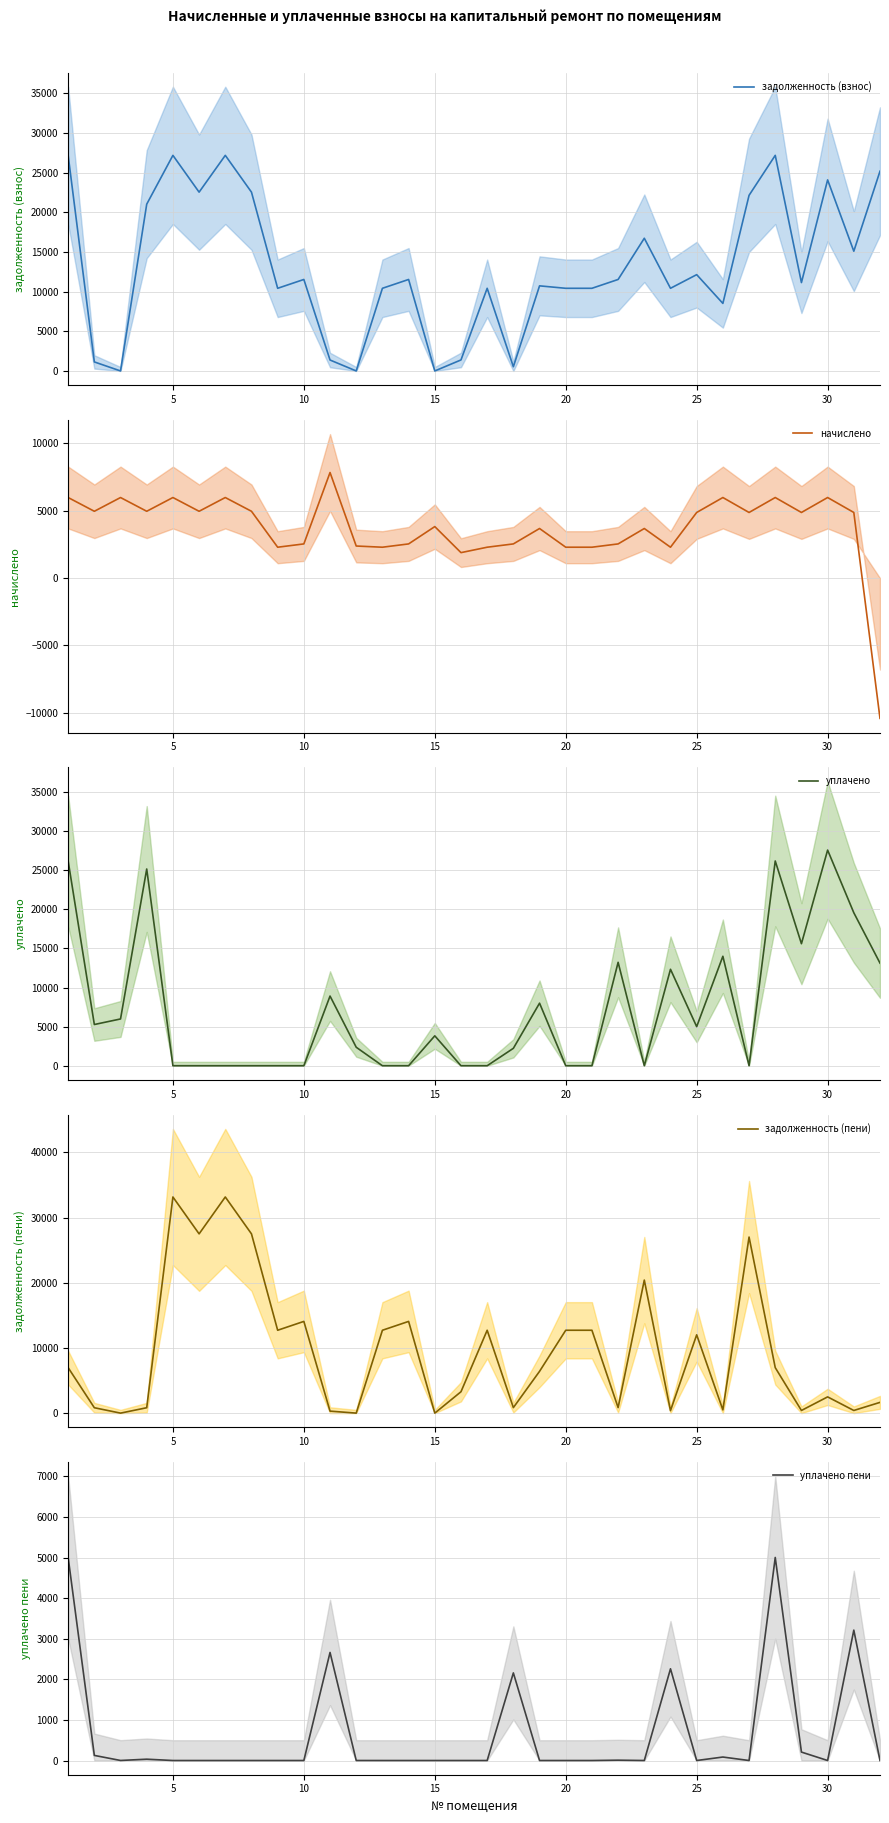

What is the minimum value for начислено (line)?

-10407.7